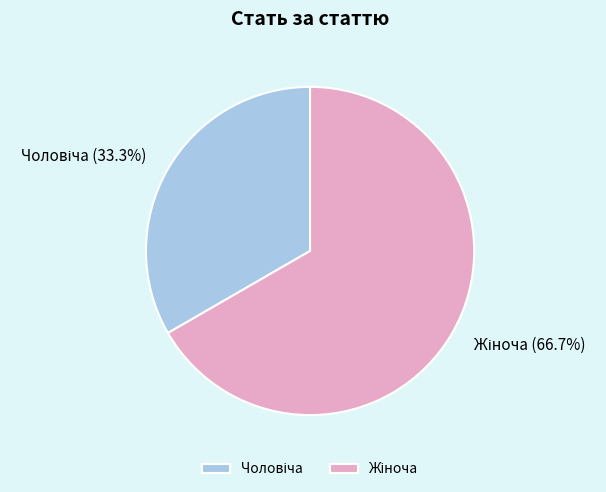

To the nearest percent, what percentage of the pie is Чоловіча?

33%